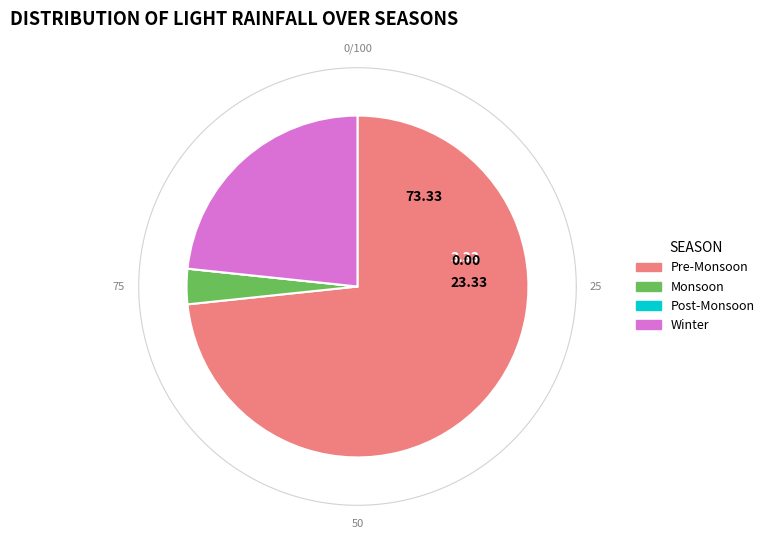

True or false: 20216 accounts for 1% of the total.

False